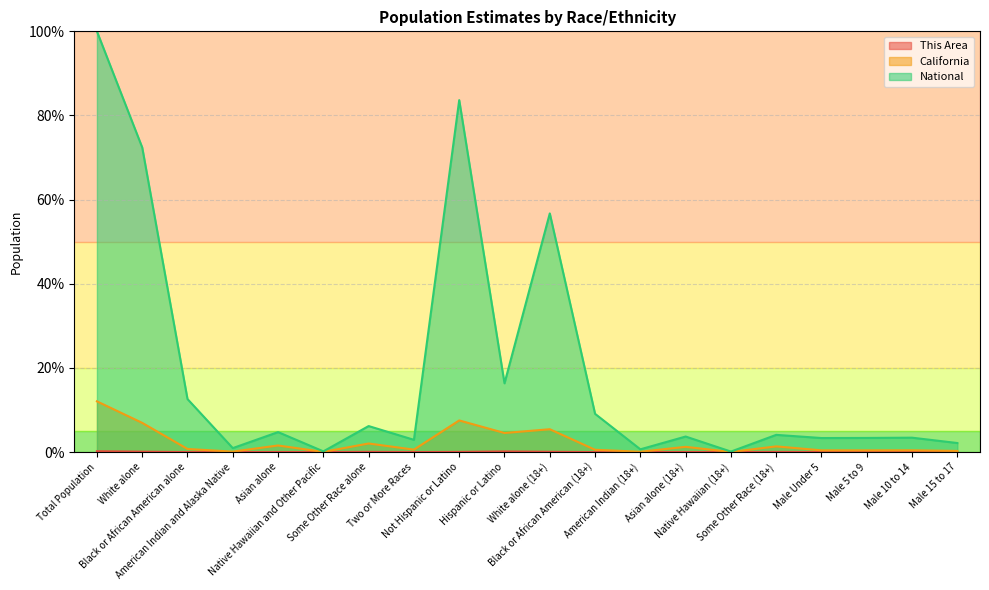

What is the difference between the second highest and minimum values in the National series?

83.5